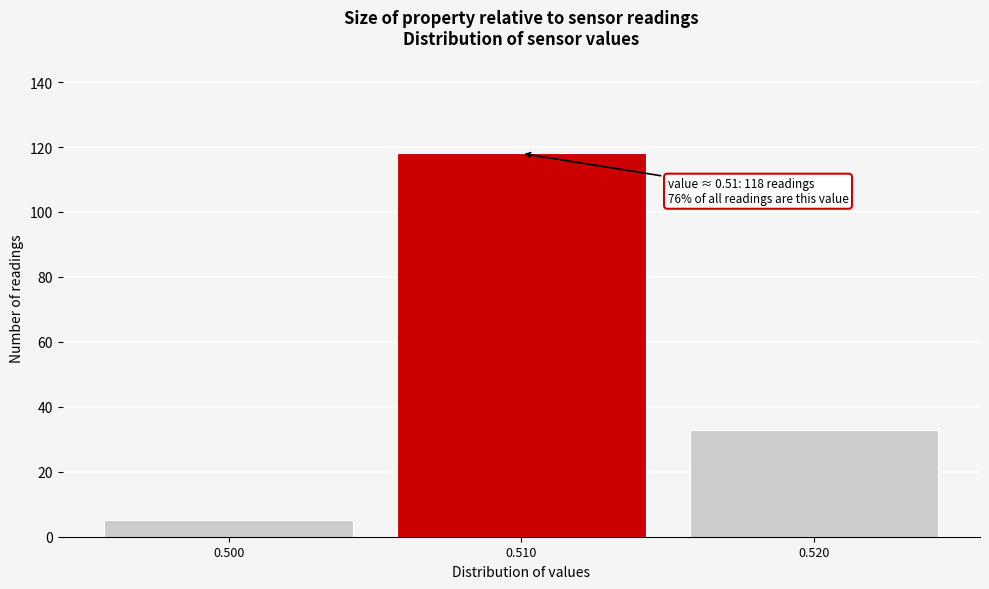

Over which range of the x-axis is the bar tallest?

0.505 to 0.515